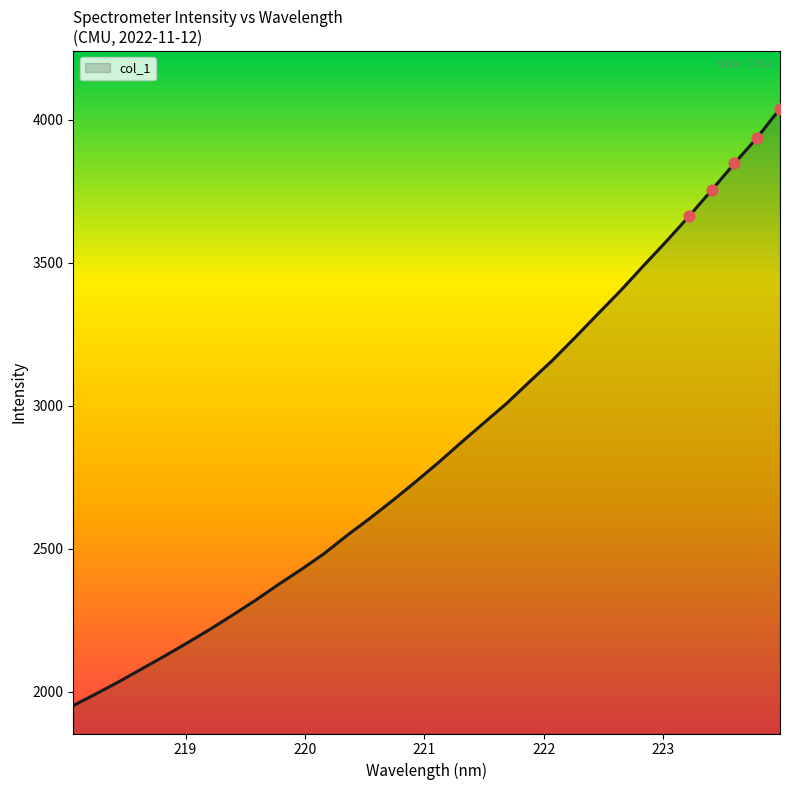

What is the difference between the maximum and minimum values?

2088.5